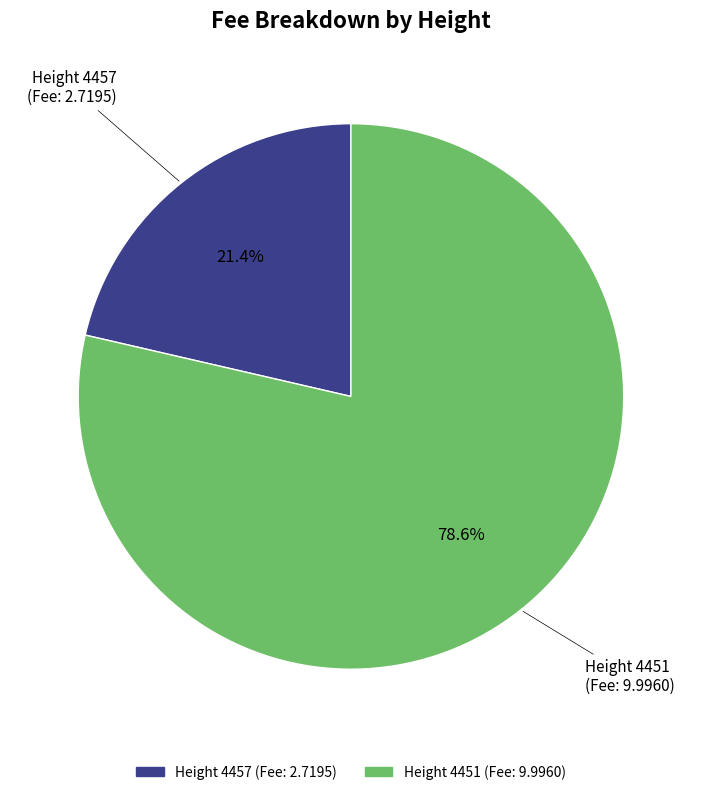

Does any single category account for the majority?

Yes